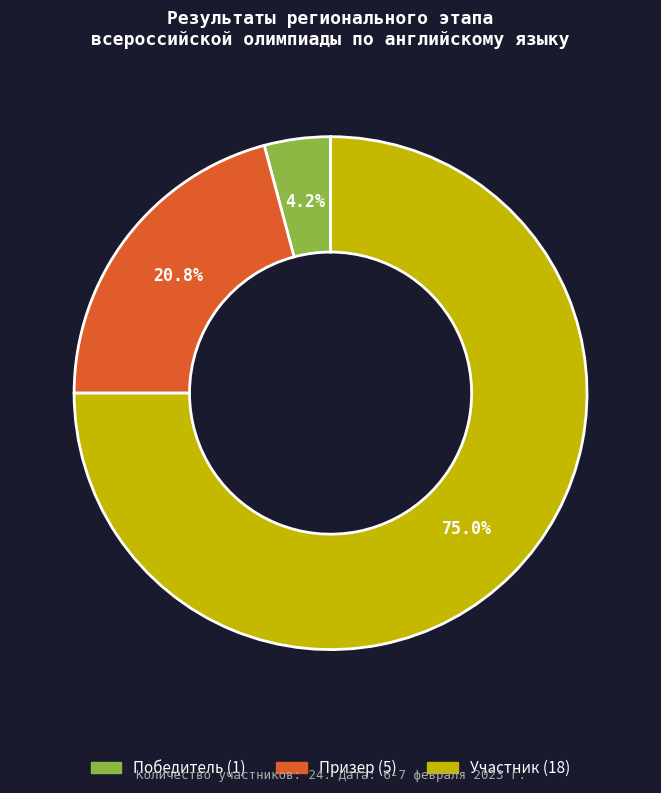

Which category has the biggest portion of the pie?

Участник